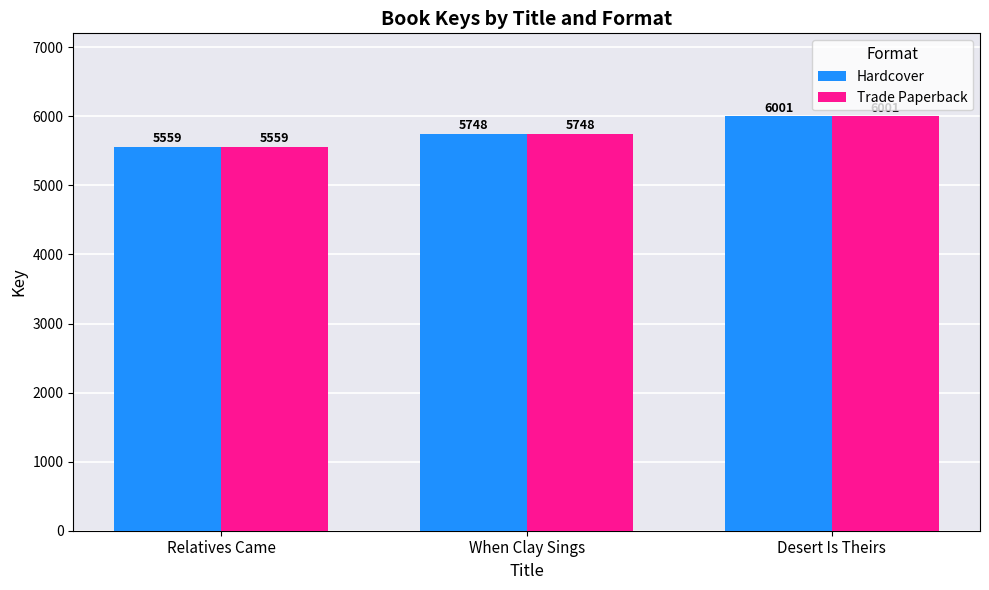

List the labels in order of Hardcover value, smallest first.

Relatives Came, When Clay Sings, Desert Is Theirs